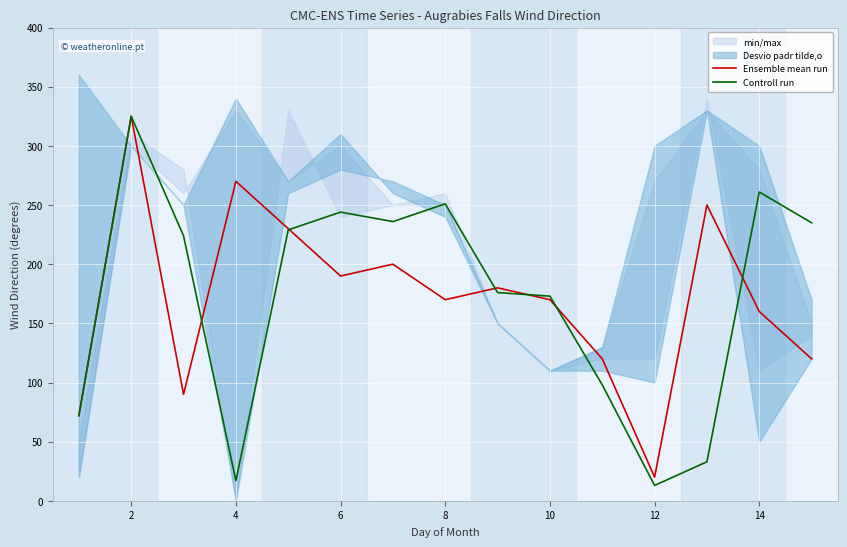

At which category is the sum across all series the highest?

2